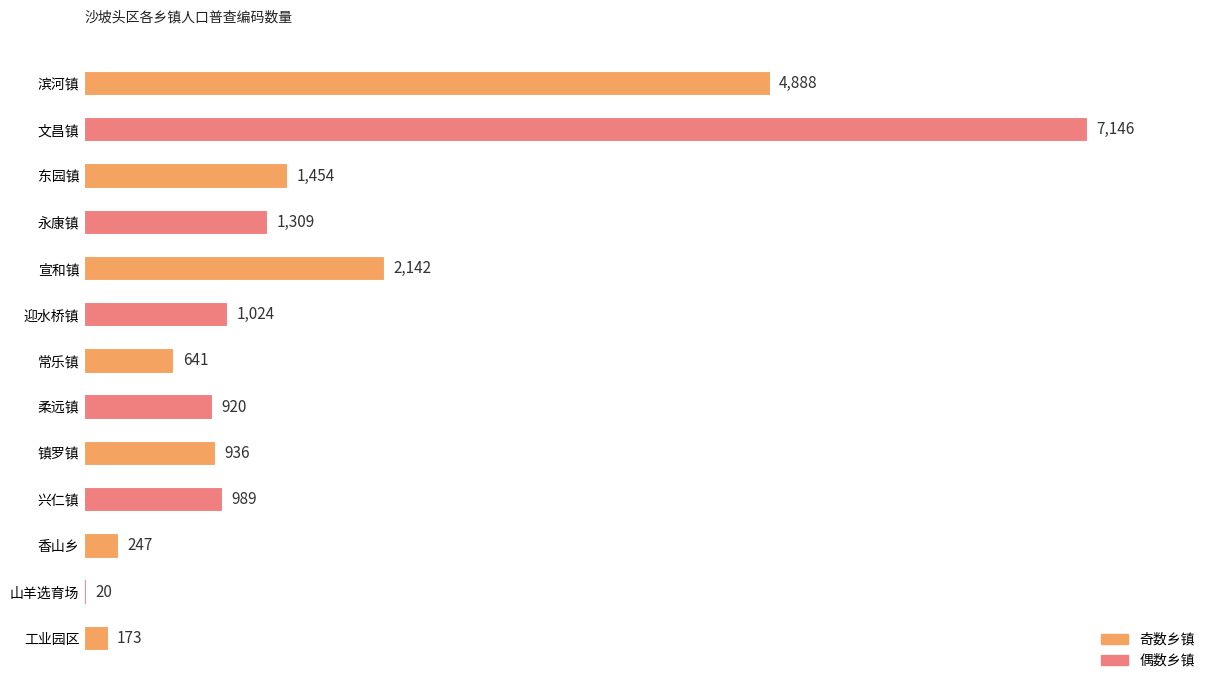

Where is the data nearest to the value 3583?

滨河镇